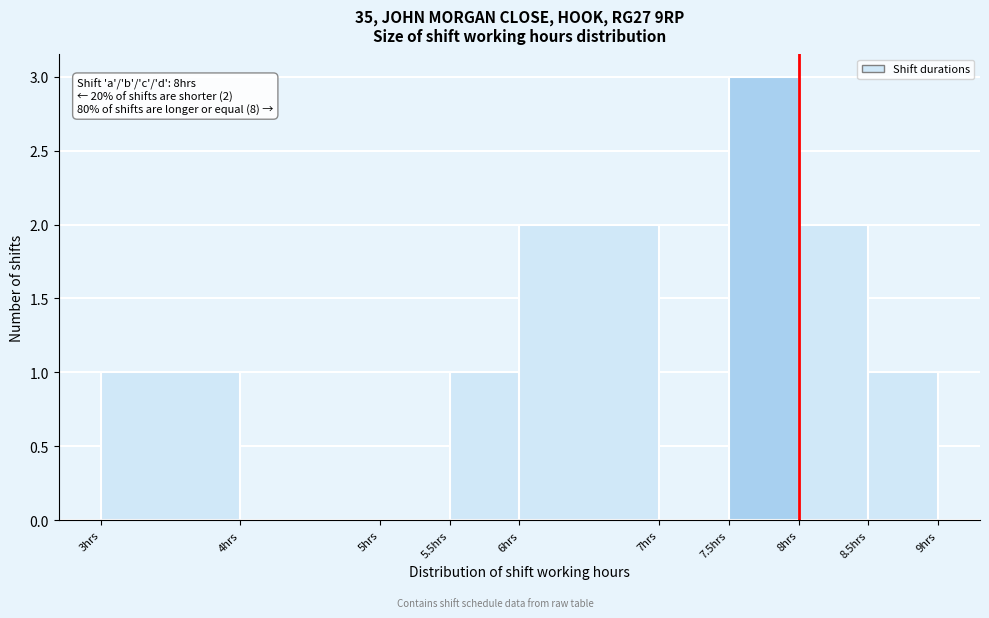

Which range on the x-axis has the tallest bar?

7.5 to 8.0